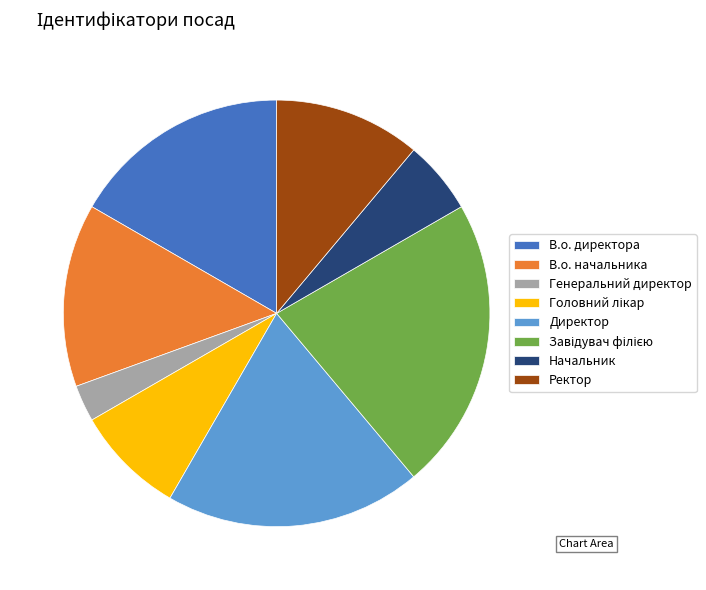

Which slice is the smallest?

Генеральний директор